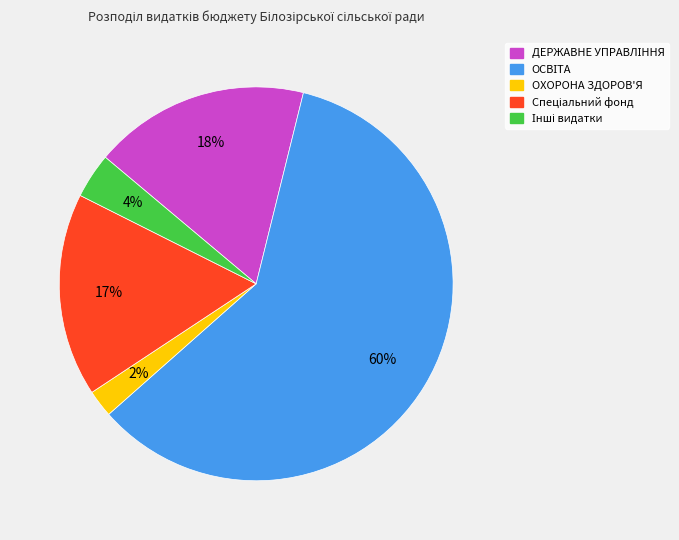

Does any single category account for the majority?

Yes